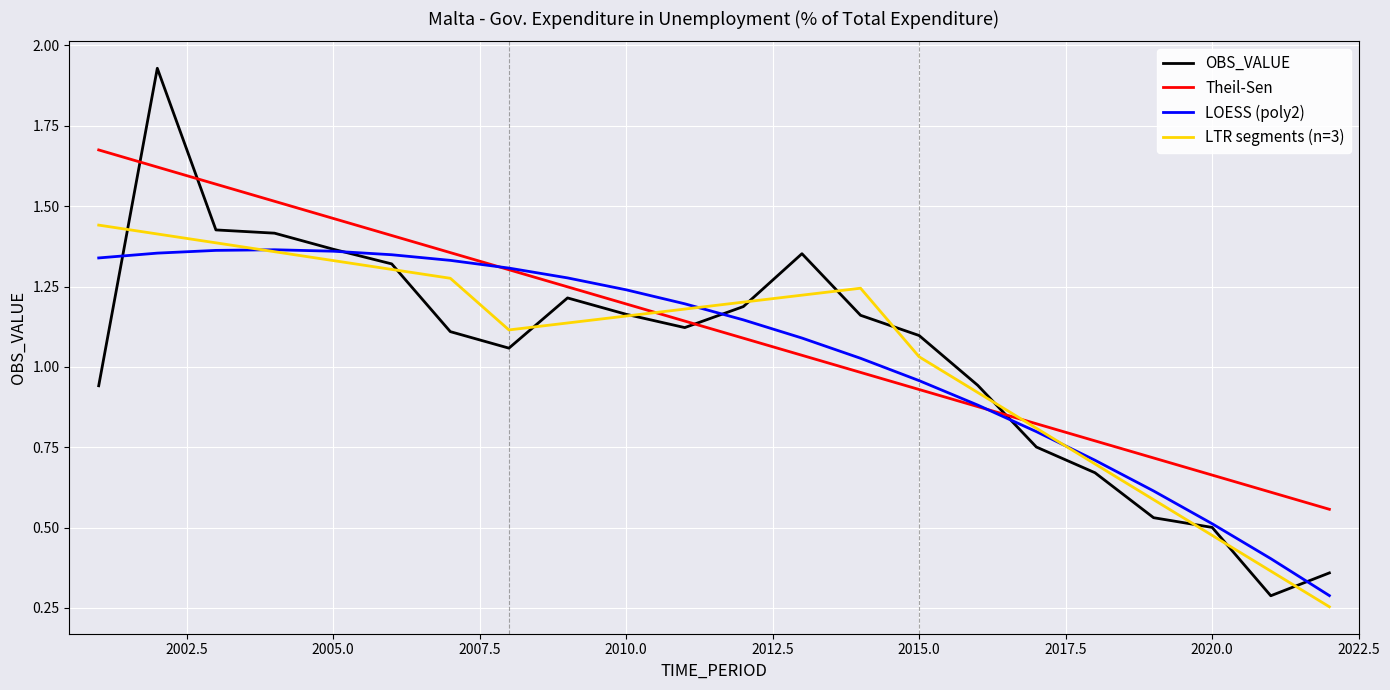

Which series has the largest total across all categories?

Theil-Sen